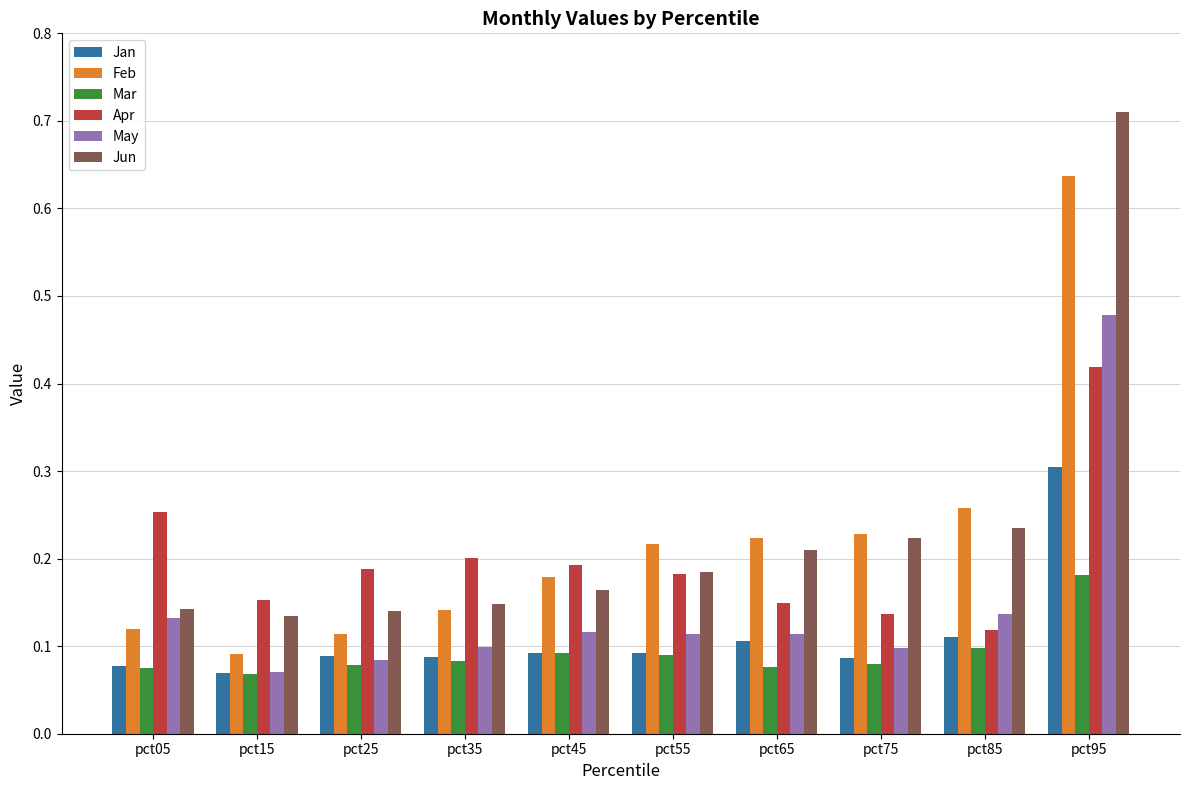

At which label is Apr closest to 0?

pct85